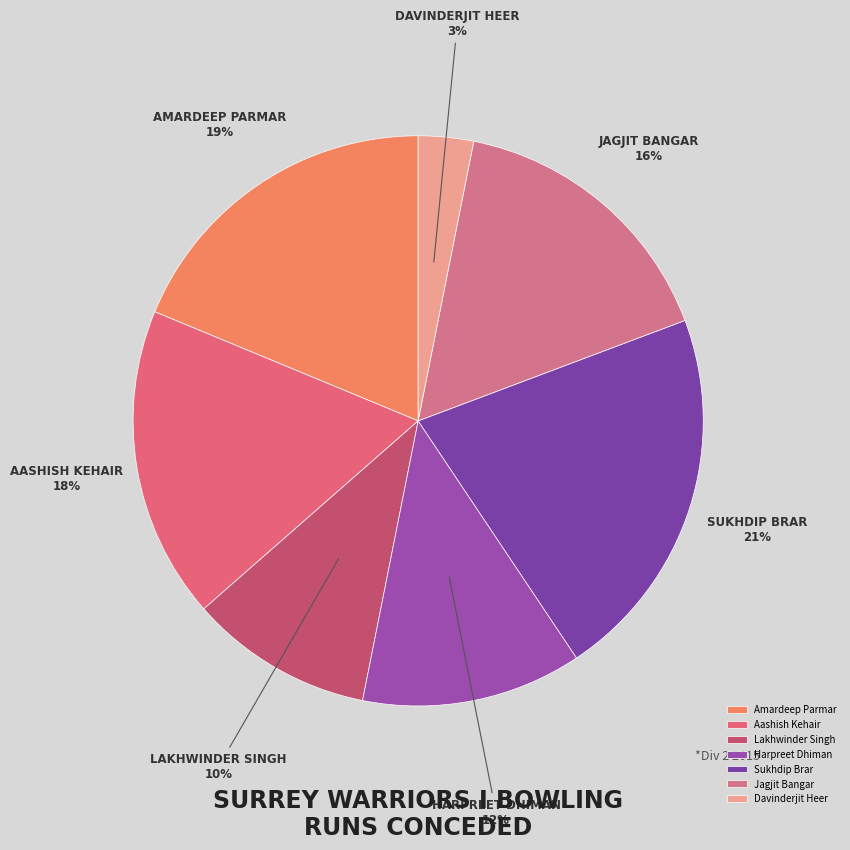

How many segments does this pie chart have?

7